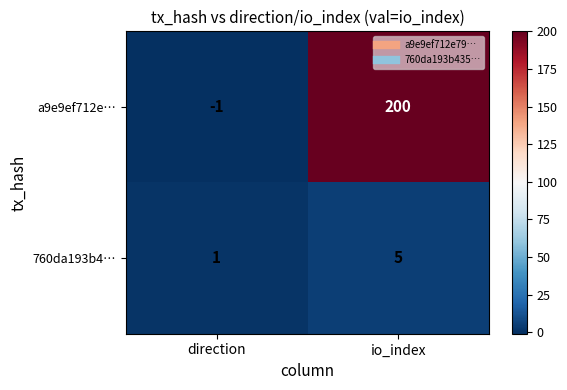

Rank the series by their maximum value, from highest to lowest.

a9e9ef712e…, 760da193b4…